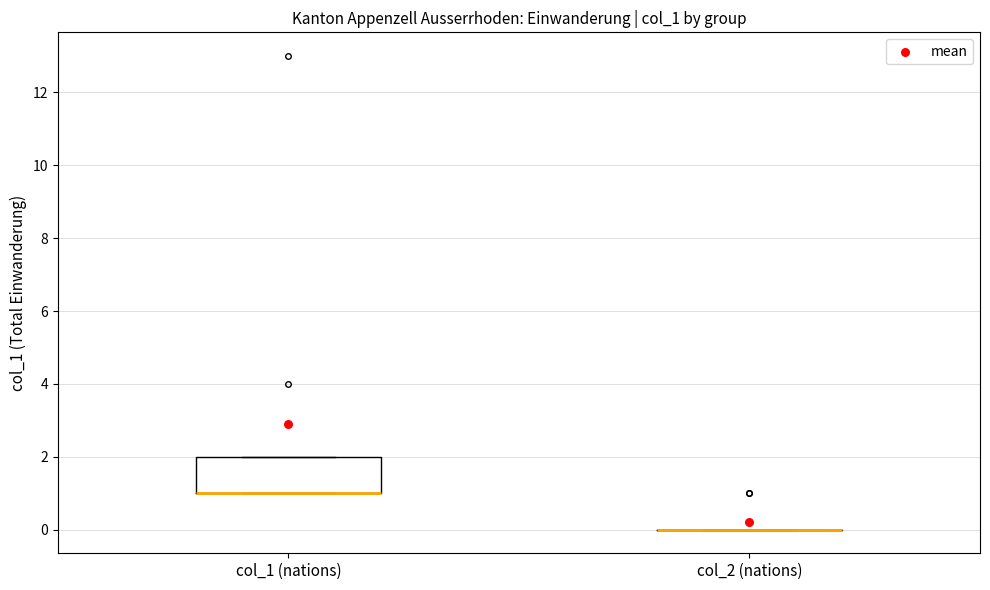

Reading left to right, transcribe this box plot: for each box, give where its median line is, the range the box spans, and where its two whiskers end, as read against the y-axis. The values are not printed on the chart, so give them approximately, as read against the axis.

col_1 (nations): median 1 (drawn on the box's lower edge), box 1 to 2, whiskers 1 to 2
col_2 (nations): box collapsed to a line at 0, whiskers 0 to 0